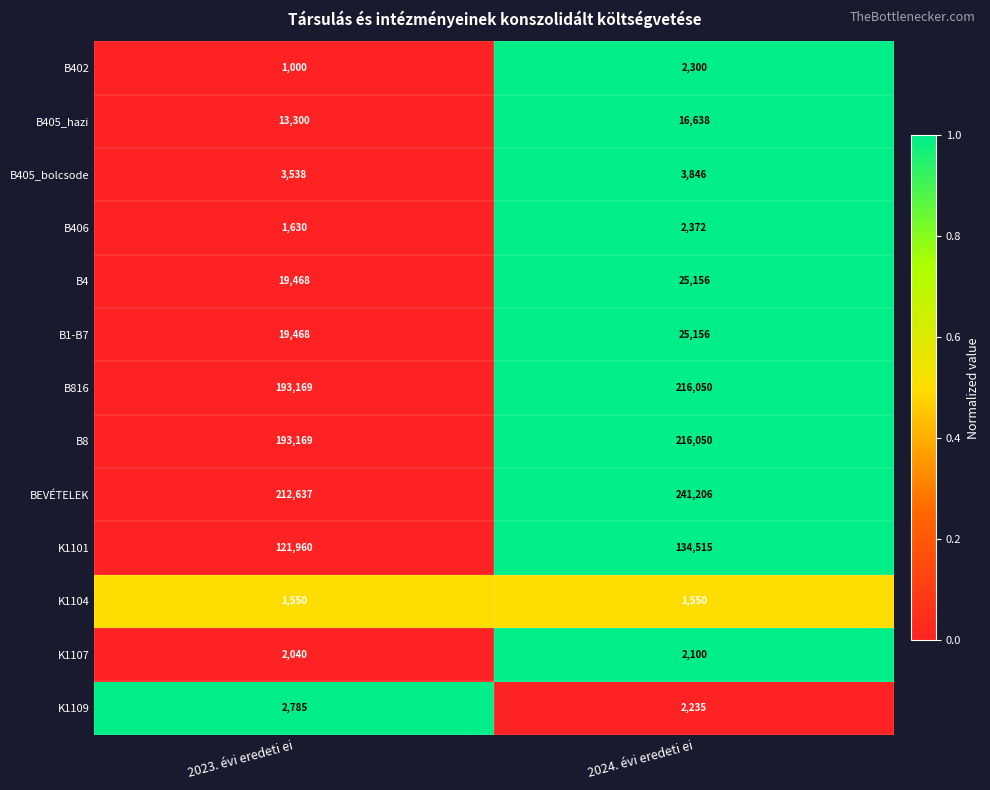

At which category is the sum across all series the highest?

2024. évi eredeti ei